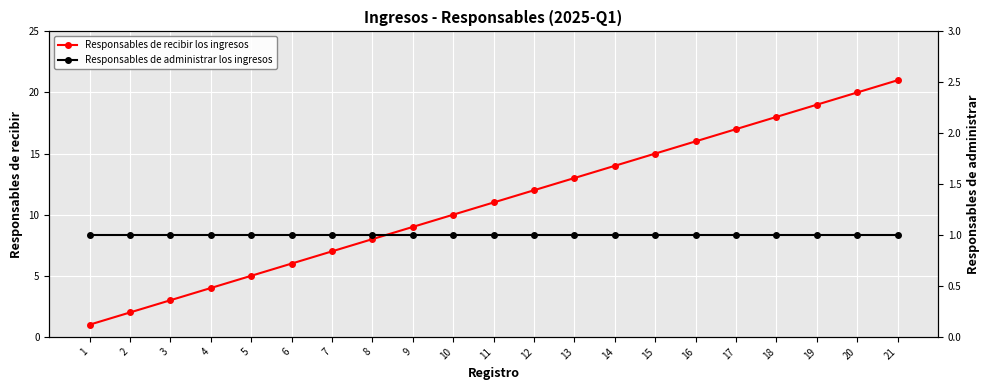

Does the chart display data point markers on the line(s)?

Yes